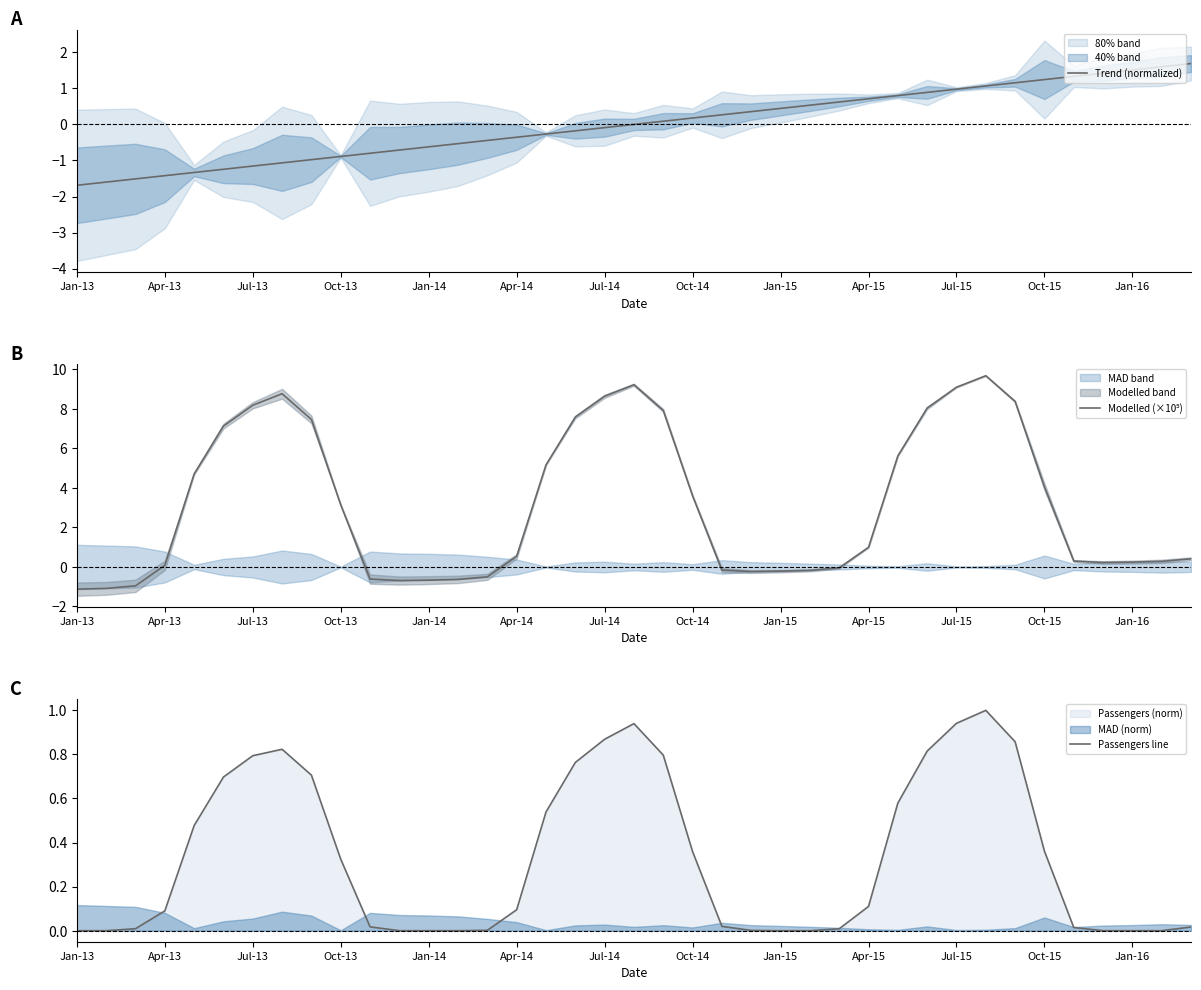

What is the sum of all Passengers line values?

13.0